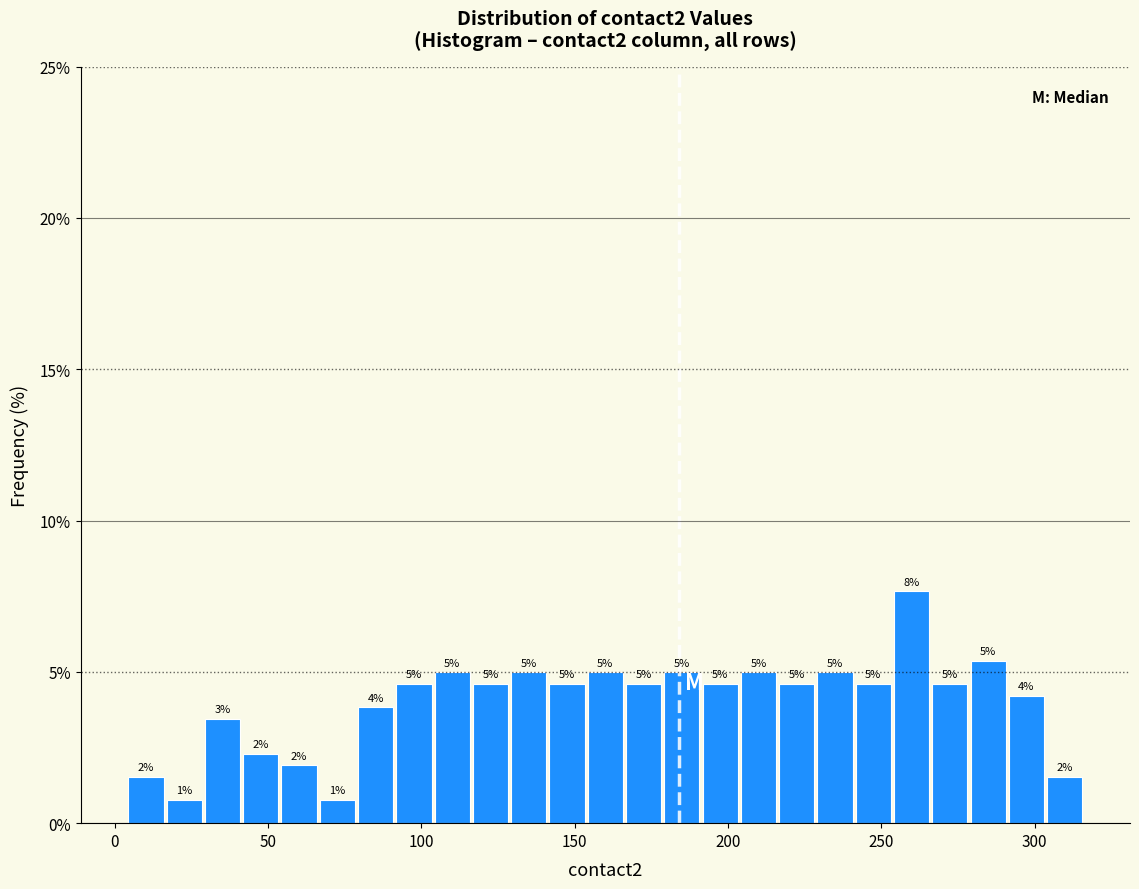

Around what value on the x-axis is the tallest bar? Give the approximate position of its centre, as read against the axis.

260